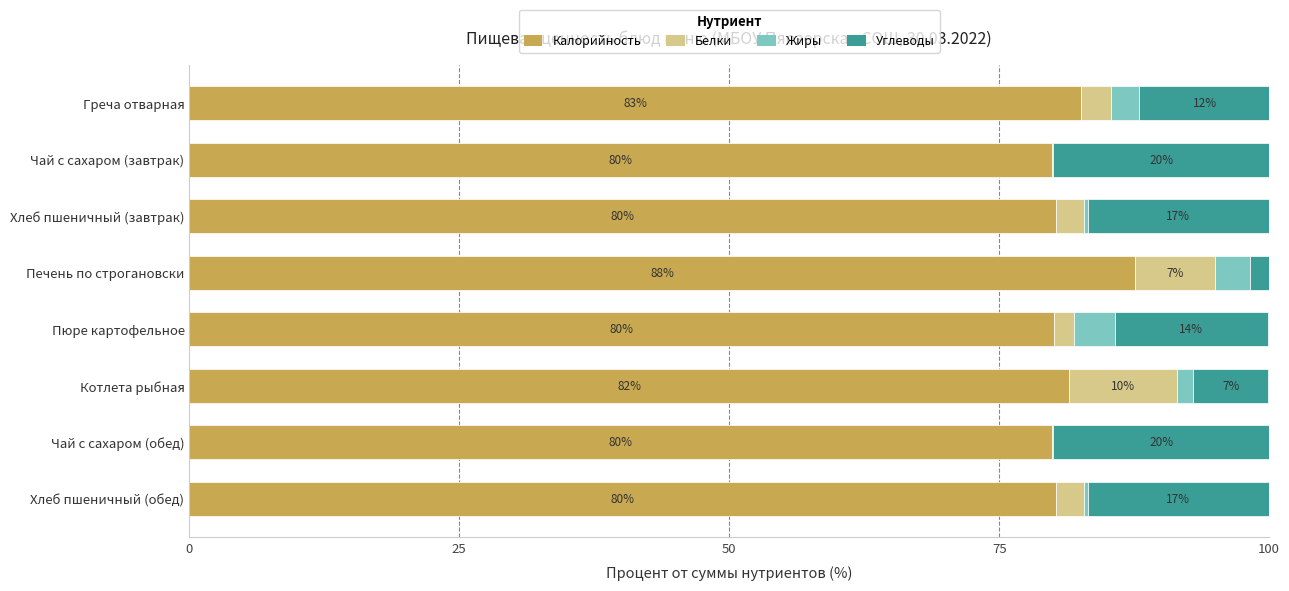

What is the approximate value of Калорийность at Хлеб пшеничный (завтрак)?

80.3